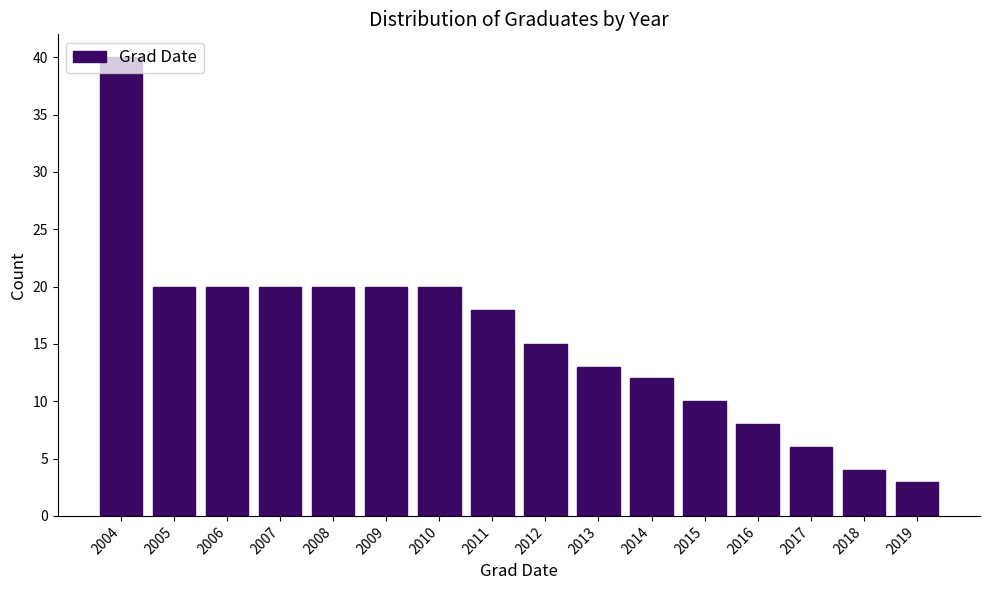

At which category does the chart reach its minimum across all series?

2019